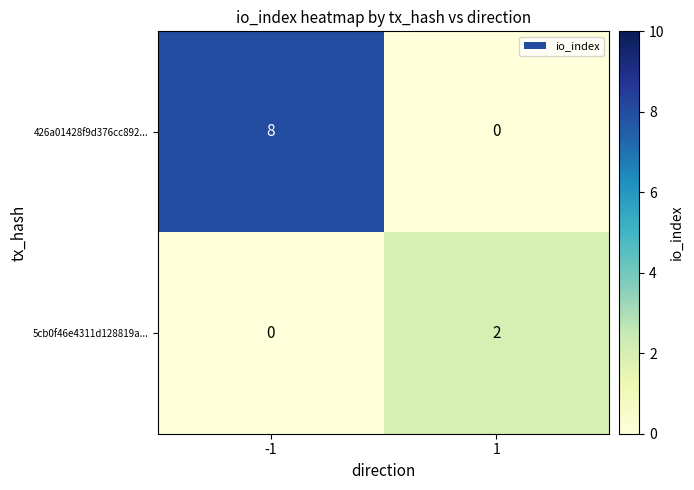

List the series in order of their overall mean, highest first.

426a01428f9d376cc892..., 5cb0f46e4311d128819a...